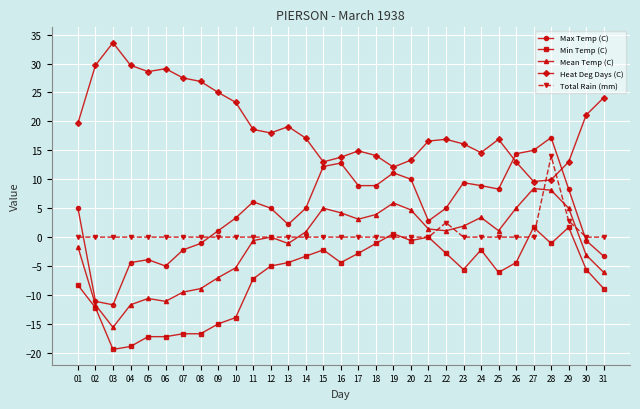

True or false: Heat Deg Days (C) has a value of 27.5 at 07.

True